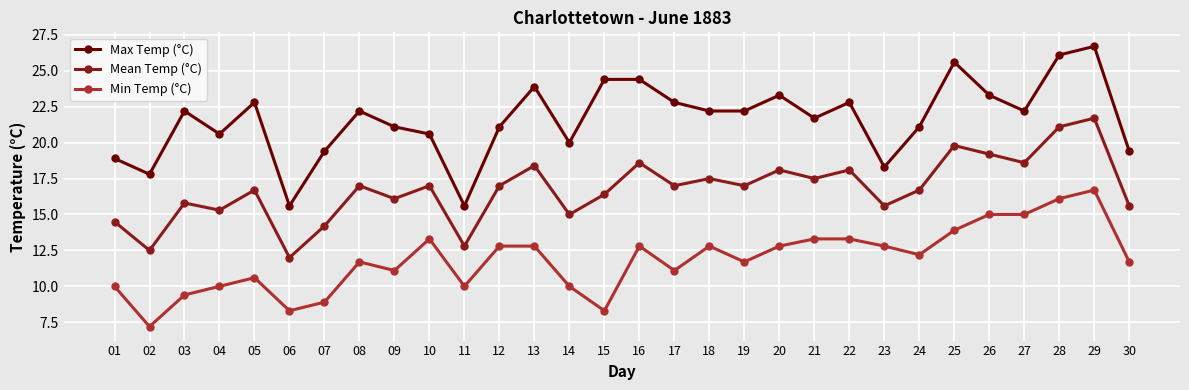

True or false: Mean Temp (°C) and Min Temp (°C) cross at least once.

False